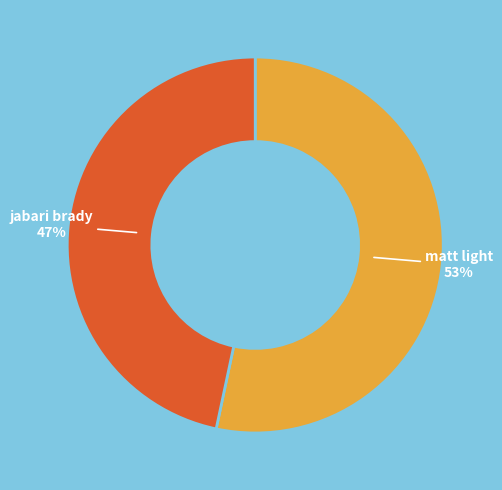

Is there any slice that represents more than half of the pie?

Yes